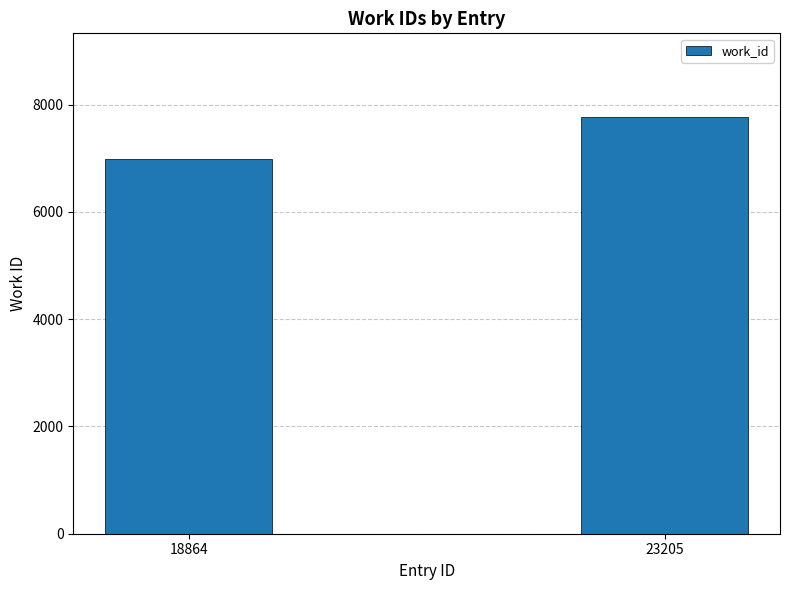

The value at 18864 is 11387. True or false?

False